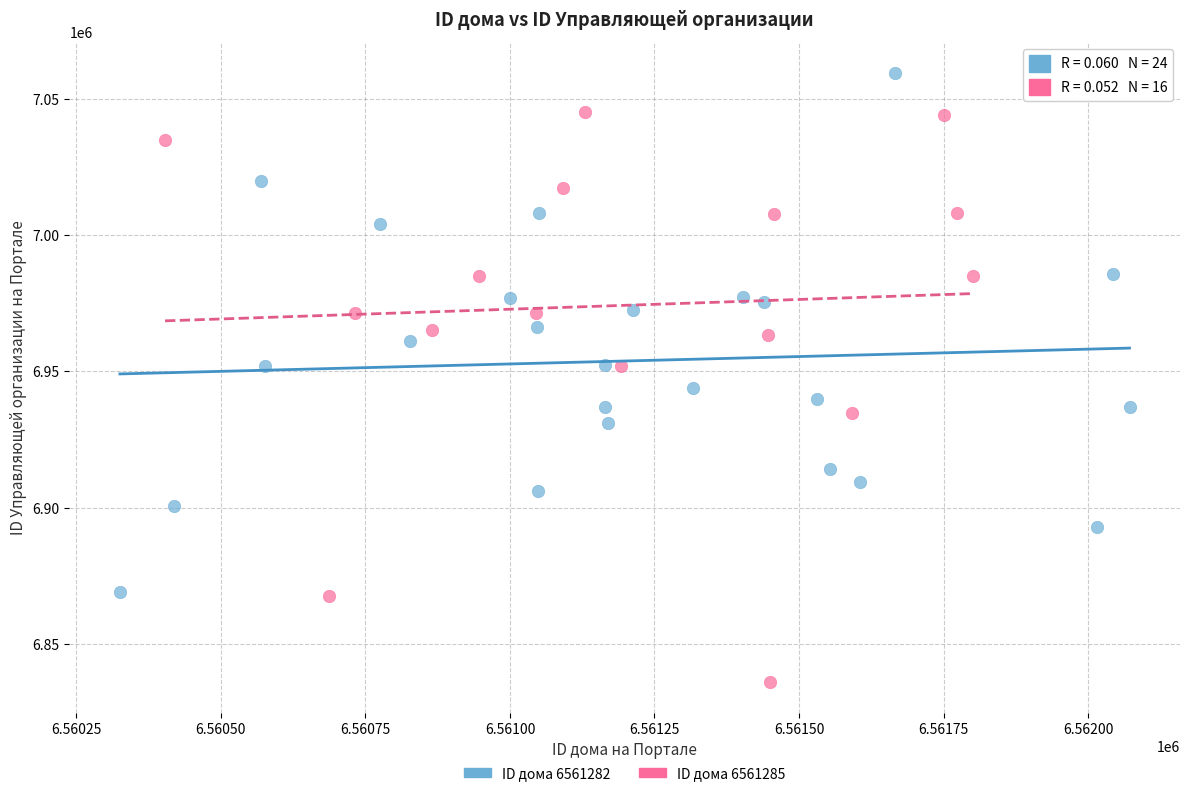

What are all the series names shown in the legend?

ID дома 6561282, ID дома 6561285